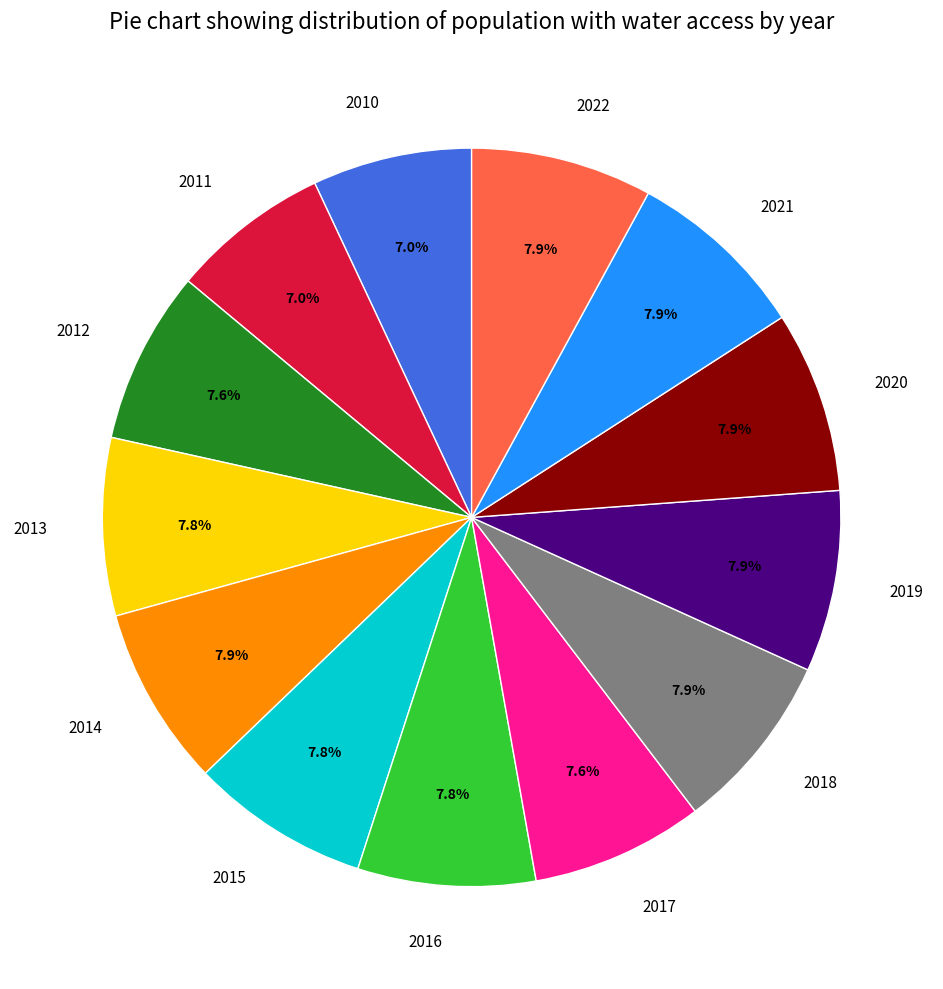

What percentage is the 2021 slice, to the nearest percent?

8%